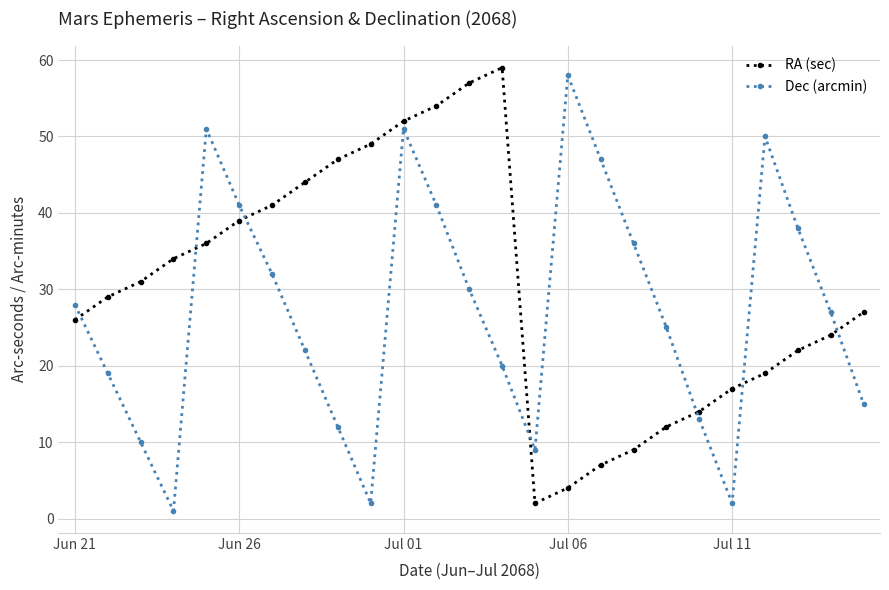

How many interior local peaks does the Dec (arcmin) series have?

4